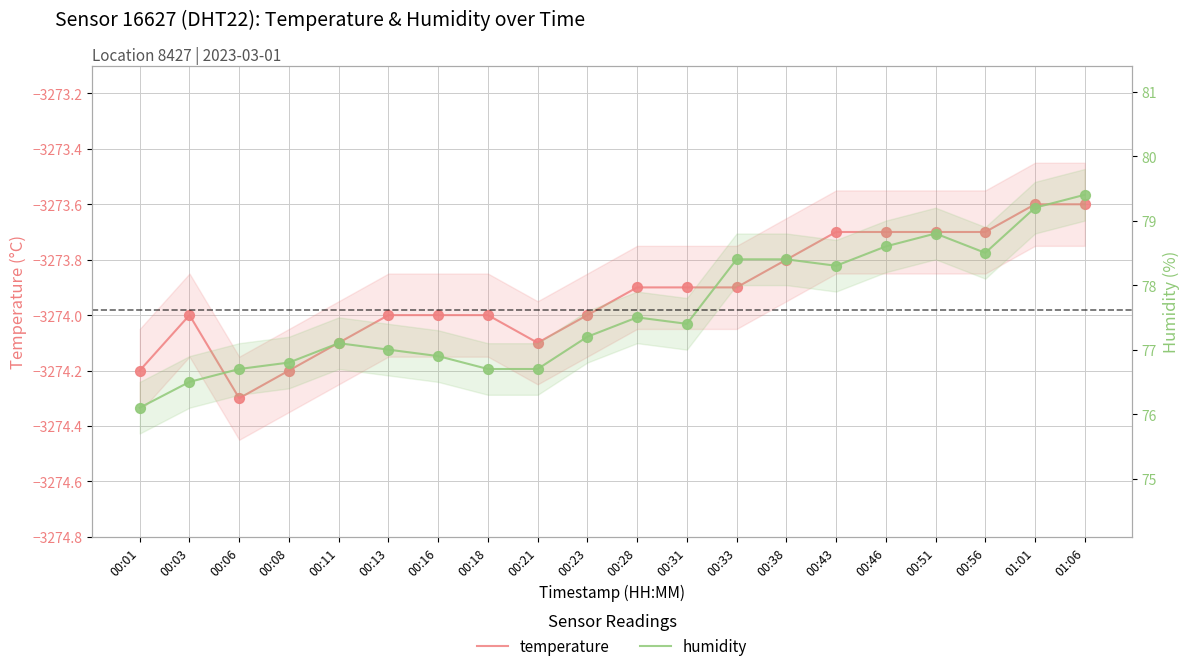

What are all the series names shown in the legend?

temperature, humidity